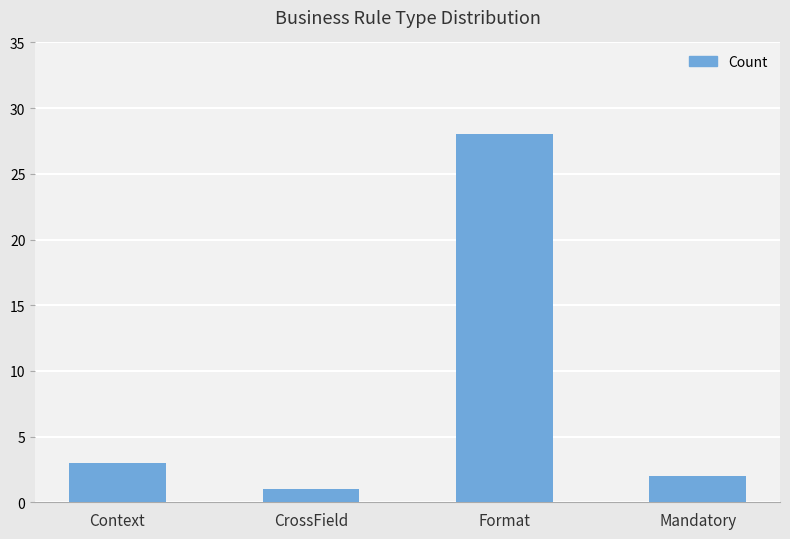

Are the bars horizontal?

No